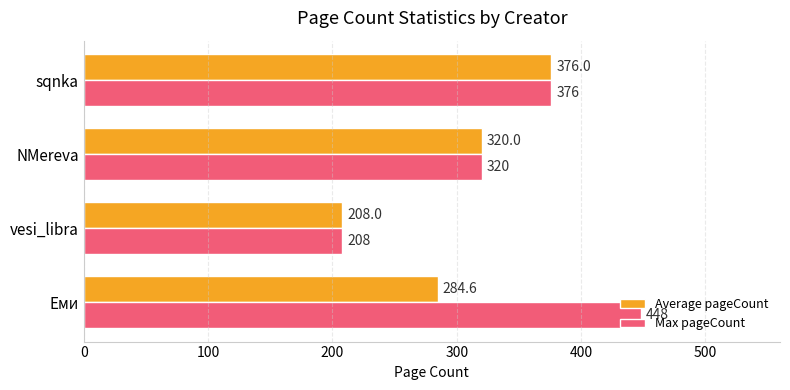

Which series has the largest range (max minus min)?

Max pageCount